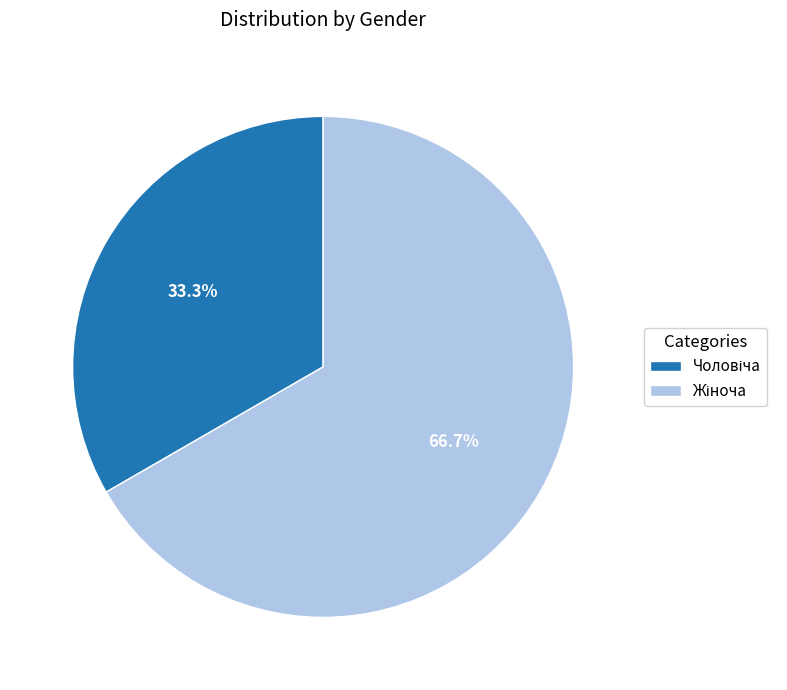

Is there a majority slice in this chart?

Yes